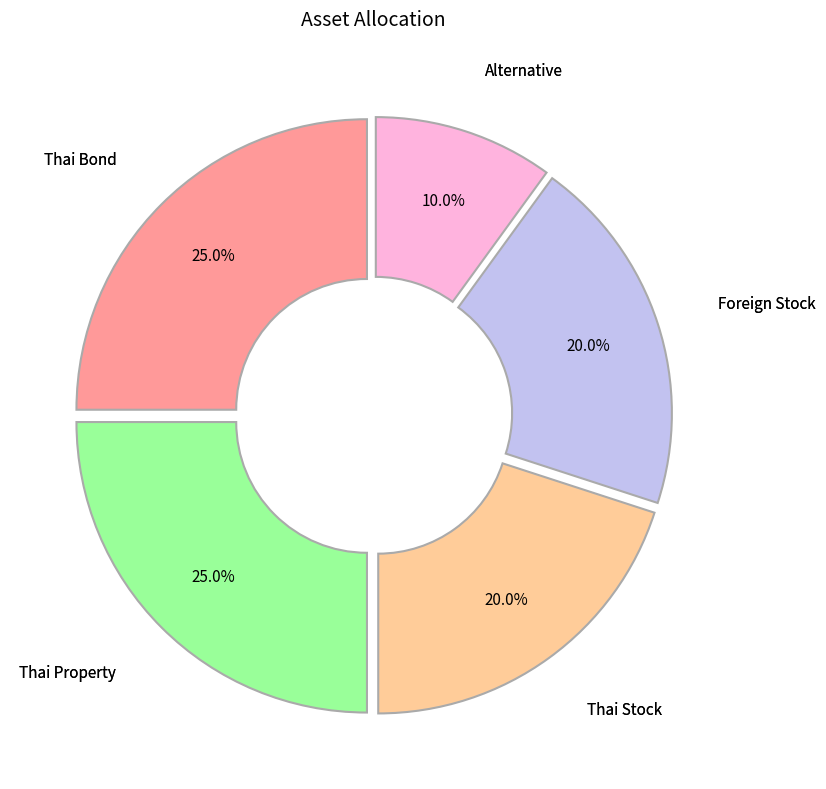

Is there a majority slice in this chart?

No